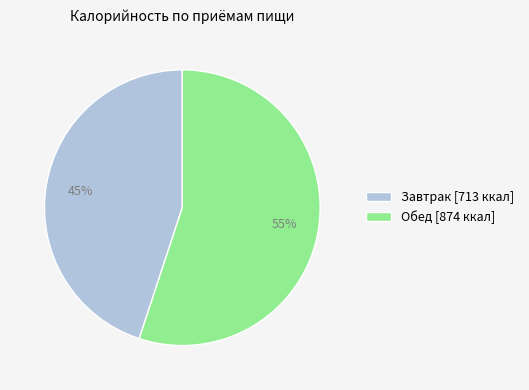

Which has a higher value, Обед [874 ккал] or Завтрак [713 ккал]?

Обед [874 ккал]